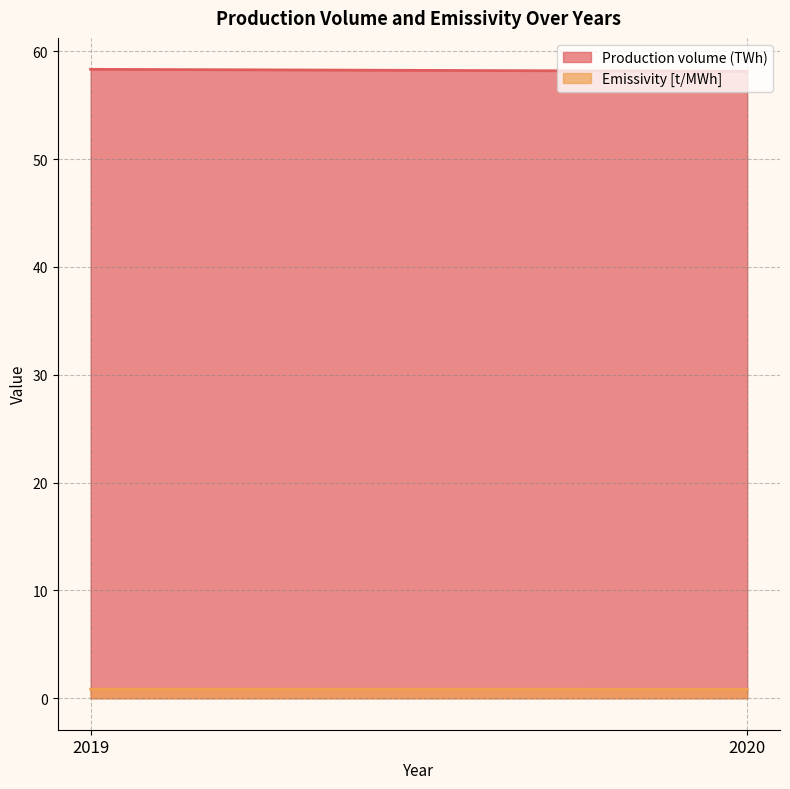

Reading left to right, extract all data points from this chart.

Production volume (TWh): 58.3	58.1
Emissivity [t/MWh]: 0.8	0.8